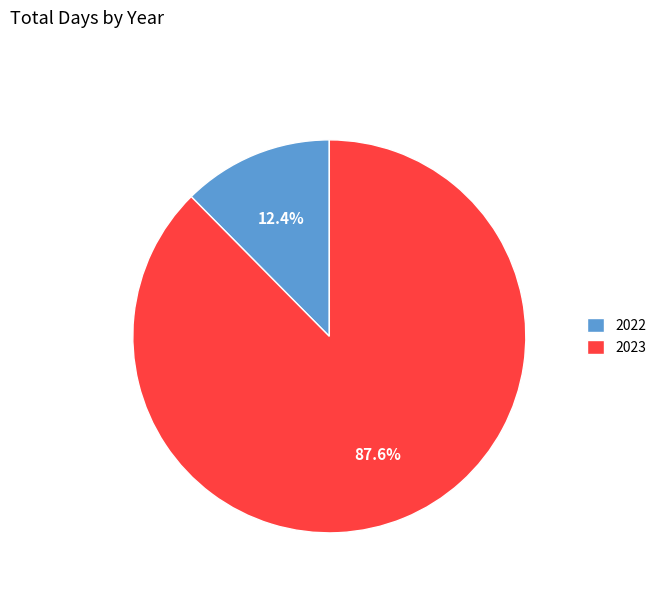

How many slices are in this pie chart?

2